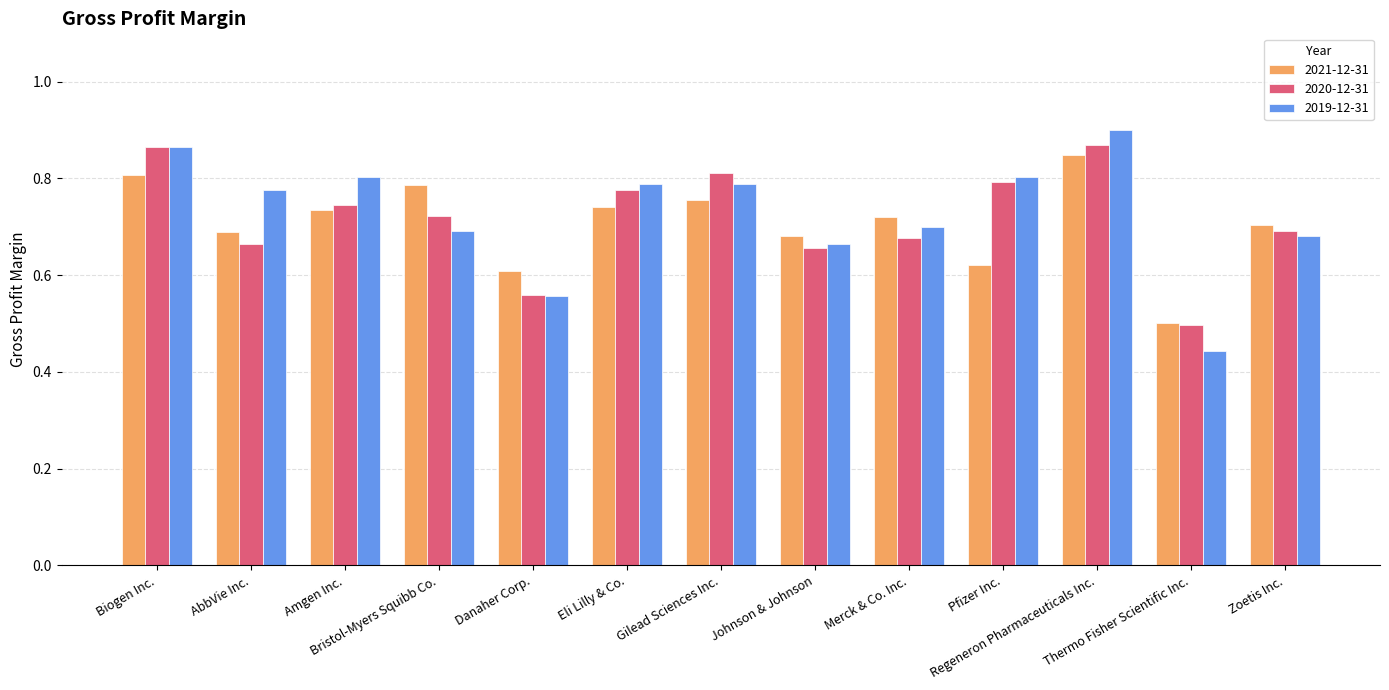

Count the 2020-12-31 values in the range 0 to 1.

13